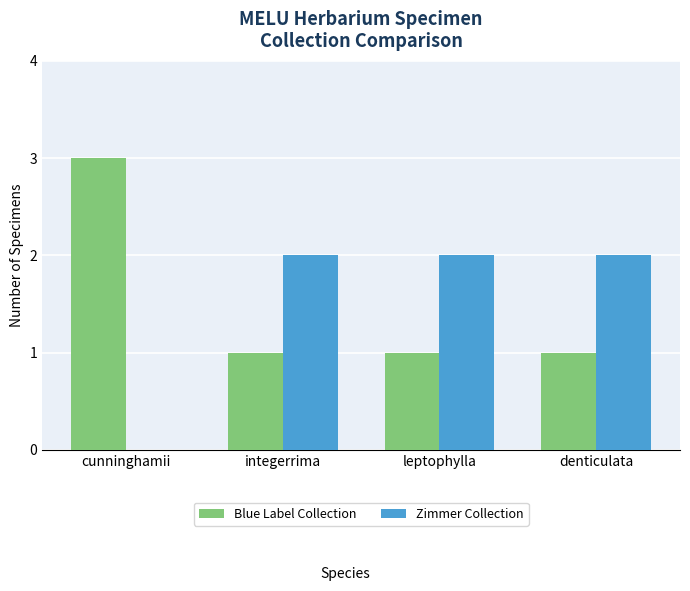

What is the difference between the Blue Label Collection values at cunninghamii and leptophylla?

2